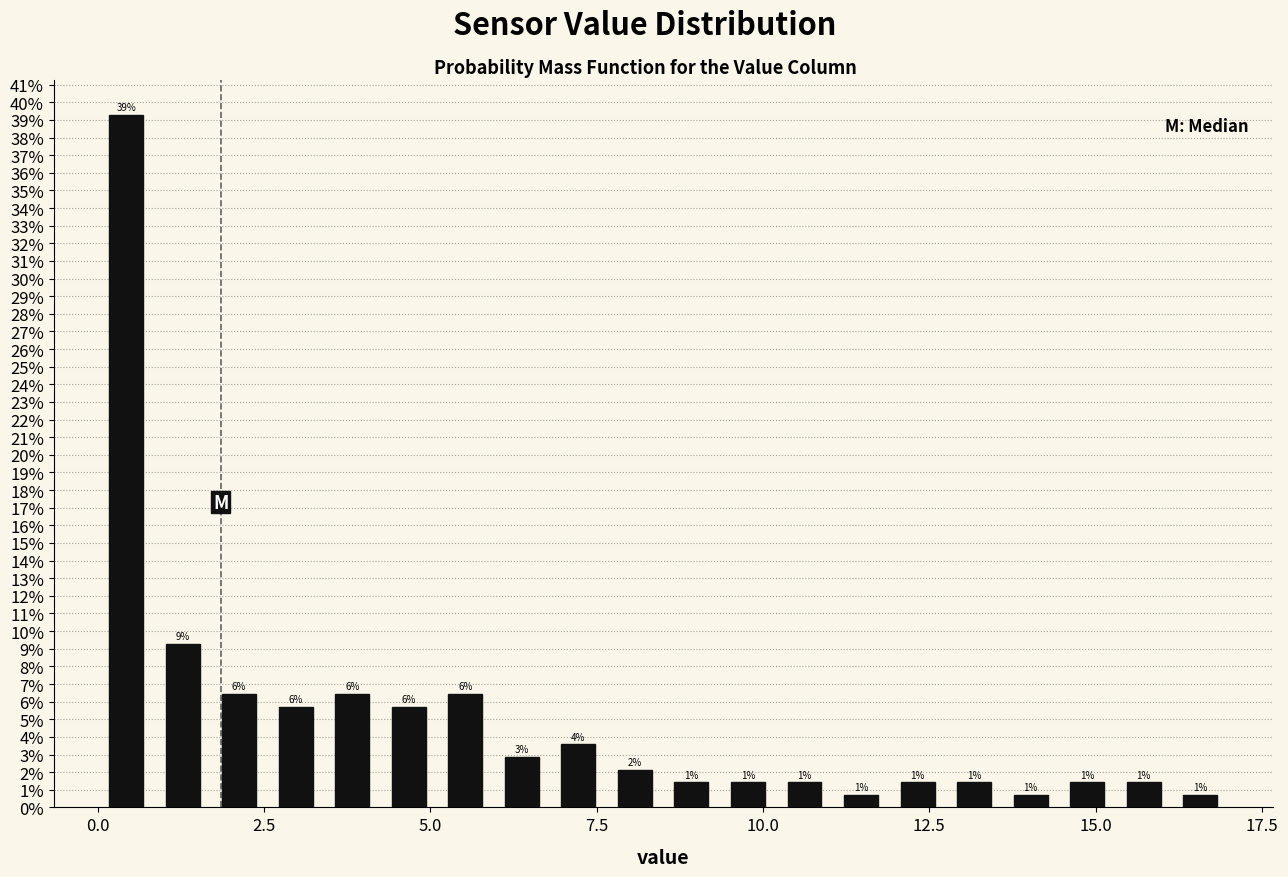

Read against the x-axis, roughly where is the centre of the tallest bar?

0.5